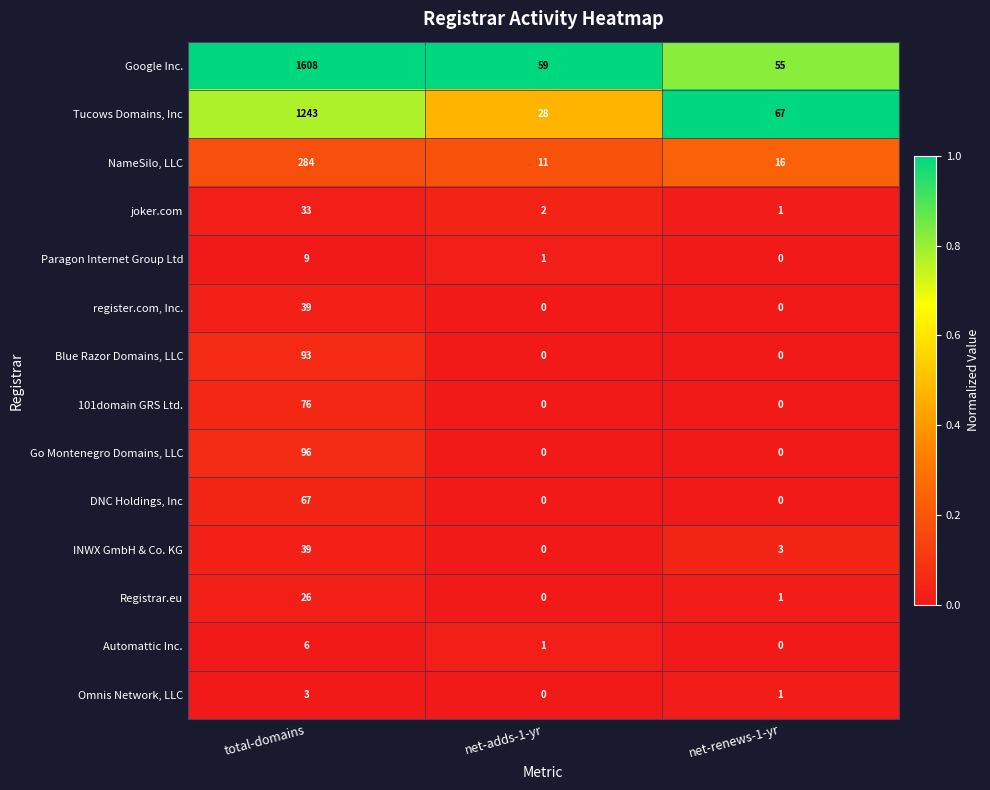

Which series has the largest range (max minus min)?

Google Inc.